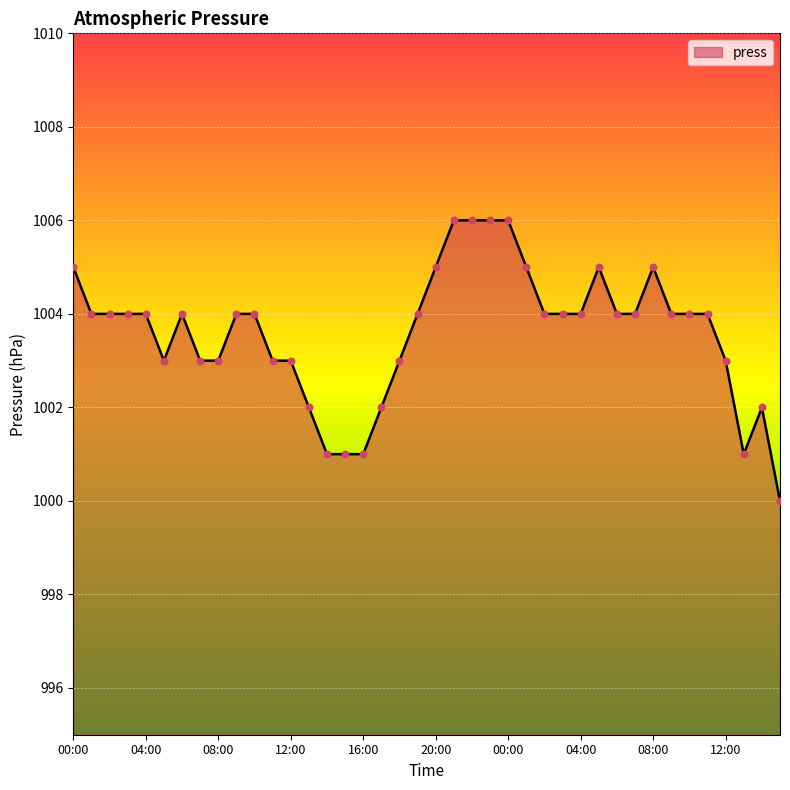

What is the smallest value displayed?

1000